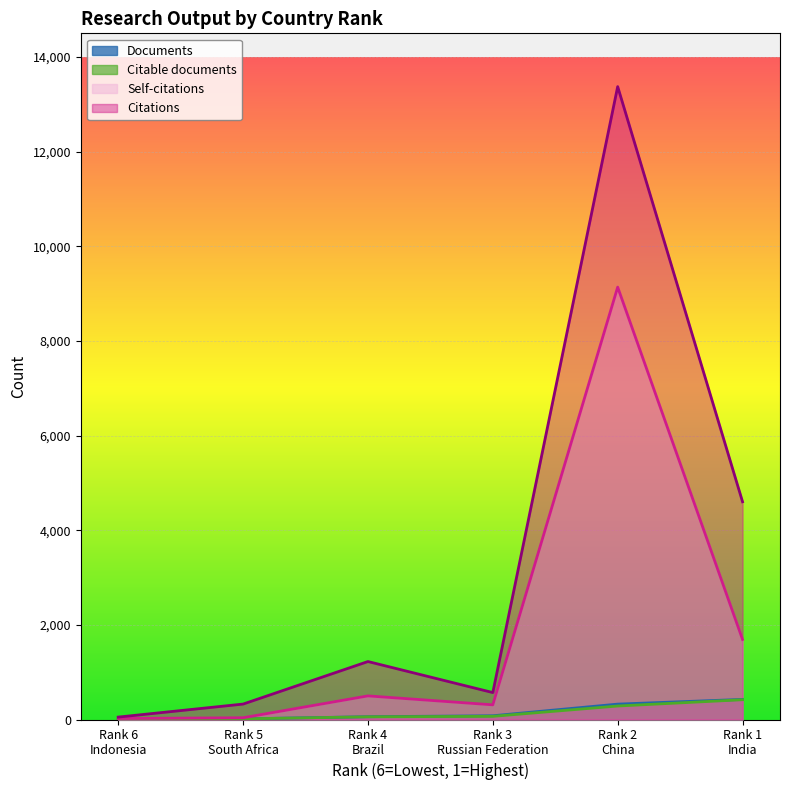

What is the difference between the Citations values at Rank 1 India and Rank 2 China?

8773